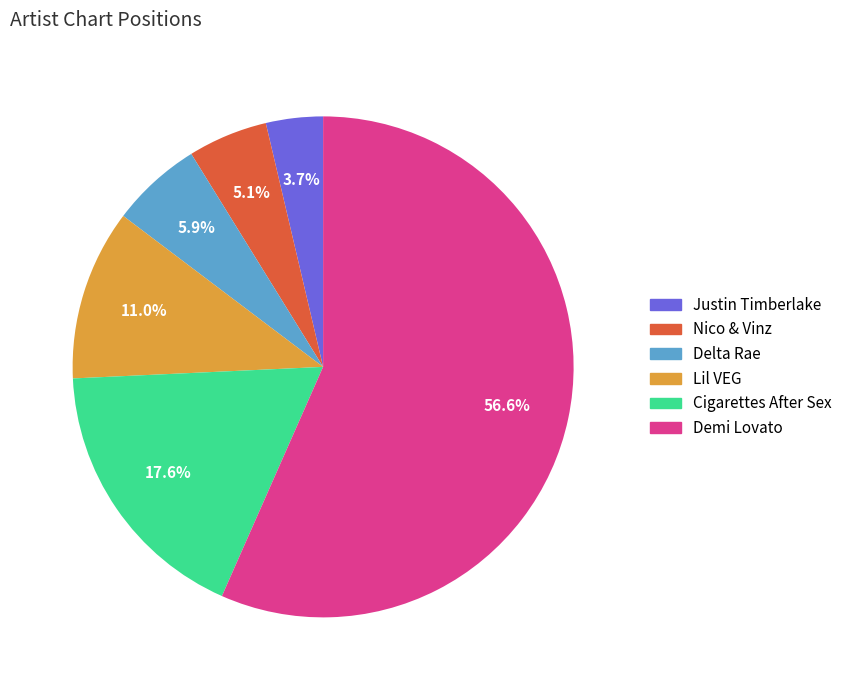

What percentage is NOT represented by Justin Timberlake?

96.3%